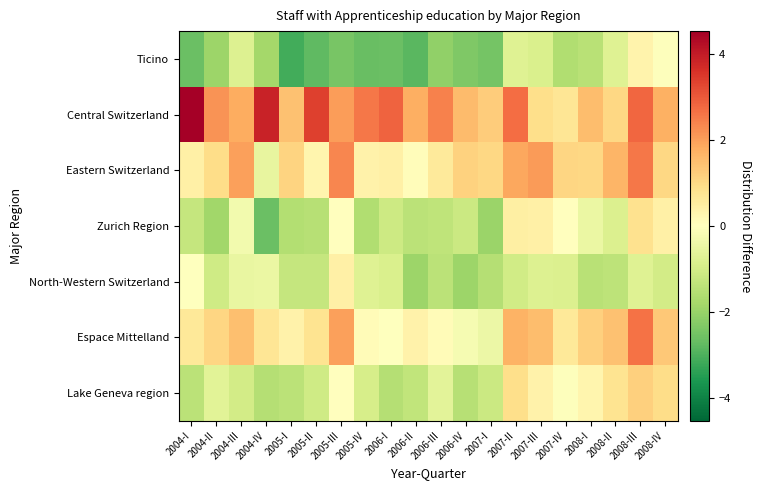

Reading left to right, what are all the values shown in this chart?

Lake Geneva region: 2004-I=-1.4	2004-II=-0.7	2004-III=-1.0	2004-IV=-1.5	2005-I=-1.4	2005-II=-1.1	2005-III=0.0	2005-IV=-0.9	2006-I=-1.5	2006-II=-1.3	2006-III=-0.7	2006-IV=-1.5	2007-I=-1.1	2007-II=0.9	2007-III=0.4	2007-IV=-0.1	2008-I=0.3	2008-II=0.8	2008-III=1.2	2008-IV=0.9
Espace Mittelland: 2004-I=0.7	2004-II=1.1	2004-III=1.5	2004-IV=0.7	2005-I=0.4	2005-II=0.8	2005-III=2.0	2005-IV=0.1	2006-I=-0.0	2006-II=0.4	2006-III=0.1	2006-IV=-0.2	2007-I=-0.4	2007-II=1.7	2007-III=1.6	2007-IV=0.6	2008-I=1.2	2008-II=1.5	2008-III=2.6	2008-IV=1.3
North-Western Switzerland: 2004-I=-0.0	2004-II=-1.1	2004-III=-0.5	2004-IV=-0.5	2005-I=-1.3	2005-II=-1.3	2005-III=0.4	2005-IV=-0.8	2006-I=-0.9	2006-II=-1.9	2006-III=-1.4	2006-IV=-1.9	2007-I=-1.6	2007-II=-1.0	2007-III=-0.8	2007-IV=-0.8	2008-I=-1.5	2008-II=-1.4	2008-III=-0.8	2008-IV=-1.0
Zurich Region: 2004-I=-1.2	2004-II=-1.9	2004-III=-0.3	2004-IV=-2.6	2005-I=-1.6	2005-II=-1.5	2005-III=0.0	2005-IV=-1.6	2006-I=-1.1	2006-II=-1.5	2006-III=-1.4	2006-IV=-1.2	2007-I=-2.0	2007-II=0.5	2007-III=0.4	2007-IV=0.0	2008-I=-0.5	2008-II=-0.8	2008-III=0.8	2008-IV=0.4
Eastern Switzerland: 2004-I=0.4	2004-II=0.9	2004-III=2.0	2004-IV=-0.5	2005-I=1.1	2005-II=0.3	2005-III=2.4	2005-IV=0.4	2006-I=0.4	2006-II=0.1	2006-III=0.6	2006-IV=1.2	2007-I=1.0	2007-II=1.9	2007-III=2.1	2007-IV=1.1	2008-I=1.1	2008-II=1.7	2008-III=2.6	2008-IV=1.0
Central Switzerland: 2004-I=4.5	2004-II=2.2	2004-III=1.8	2004-IV=3.9	2005-I=1.5	2005-II=3.4	2005-III=2.0	2005-IV=2.6	2006-I=2.9	2006-II=1.8	2006-III=2.4	2006-IV=1.6	2007-I=1.3	2007-II=2.7	2007-III=0.9	2007-IV=0.7	2008-I=1.5	2008-II=1.0	2008-III=2.8	2008-IV=1.8
Ticino: 2004-I=-2.6	2004-II=-1.9	2004-III=-0.8	2004-IV=-1.8	2005-I=-3.1	2005-II=-2.8	2005-III=-2.5	2005-IV=-2.7	2006-I=-2.6	2006-II=-2.8	2006-III=-2.1	2006-IV=-2.3	2007-I=-2.5	2007-II=-0.8	2007-III=-0.9	2007-IV=-1.6	2008-I=-1.5	2008-II=-0.7	2008-III=0.4	2008-IV=-0.1